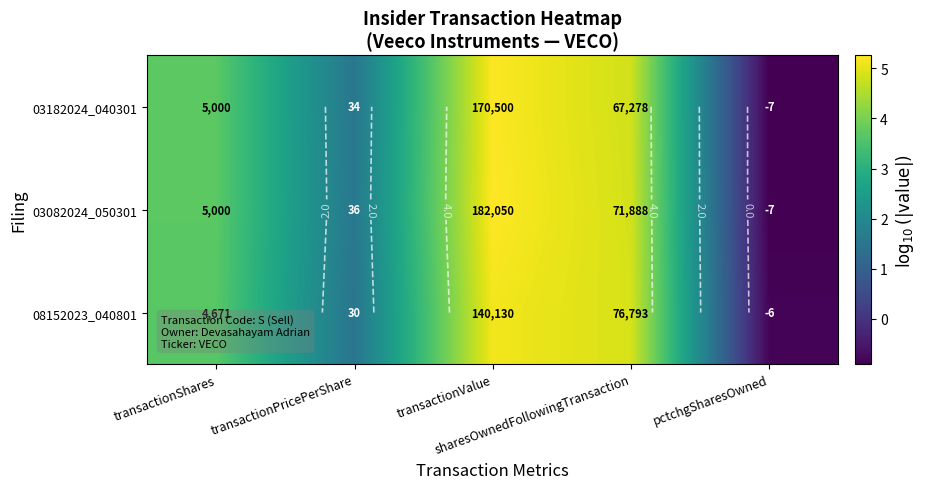

How many positive values does the 03082024_050301 series have?

4